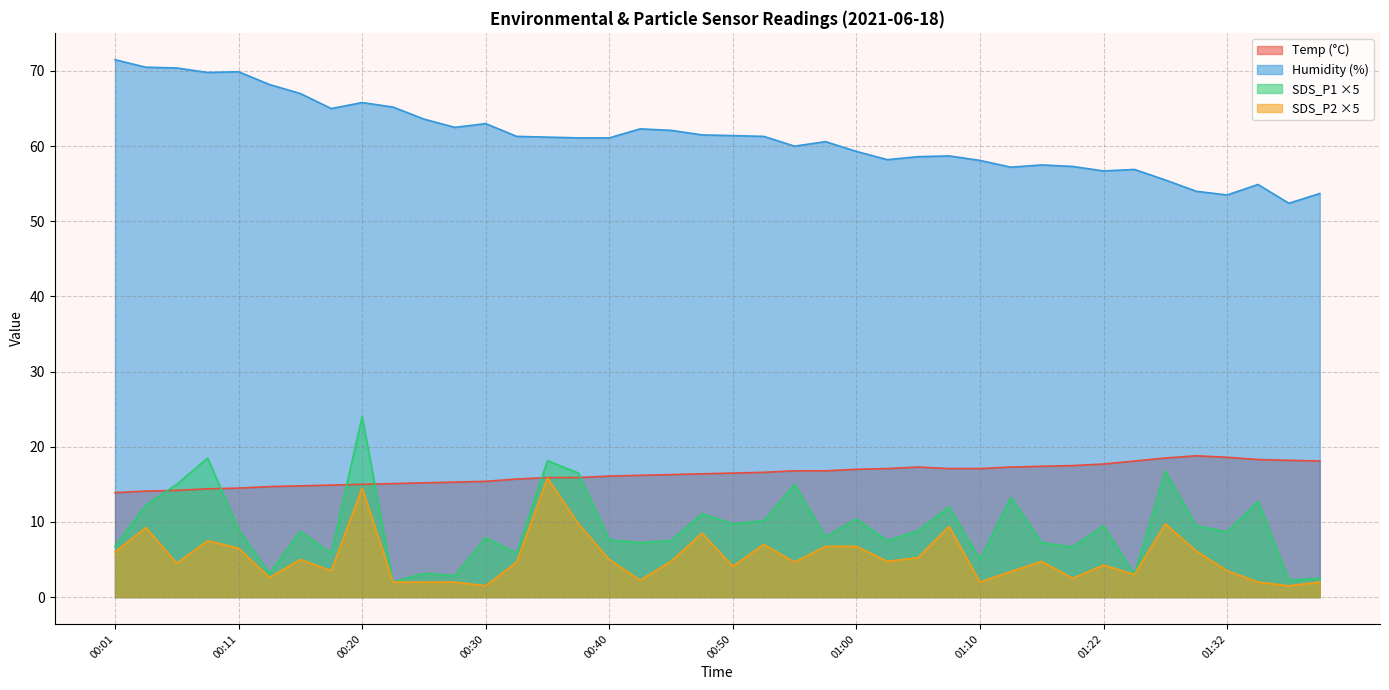

True or false: Humidity and Temp intersect in this chart.

False